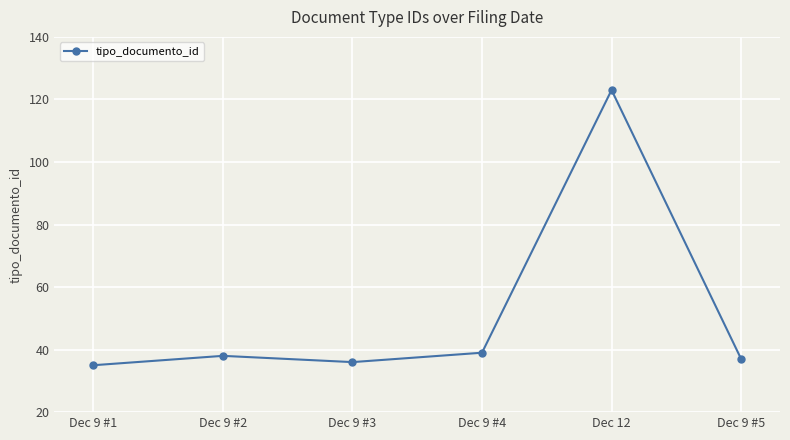

What is the ratio of the value at Dec 9 #5 to the value at Dec 9 #3?

1.0